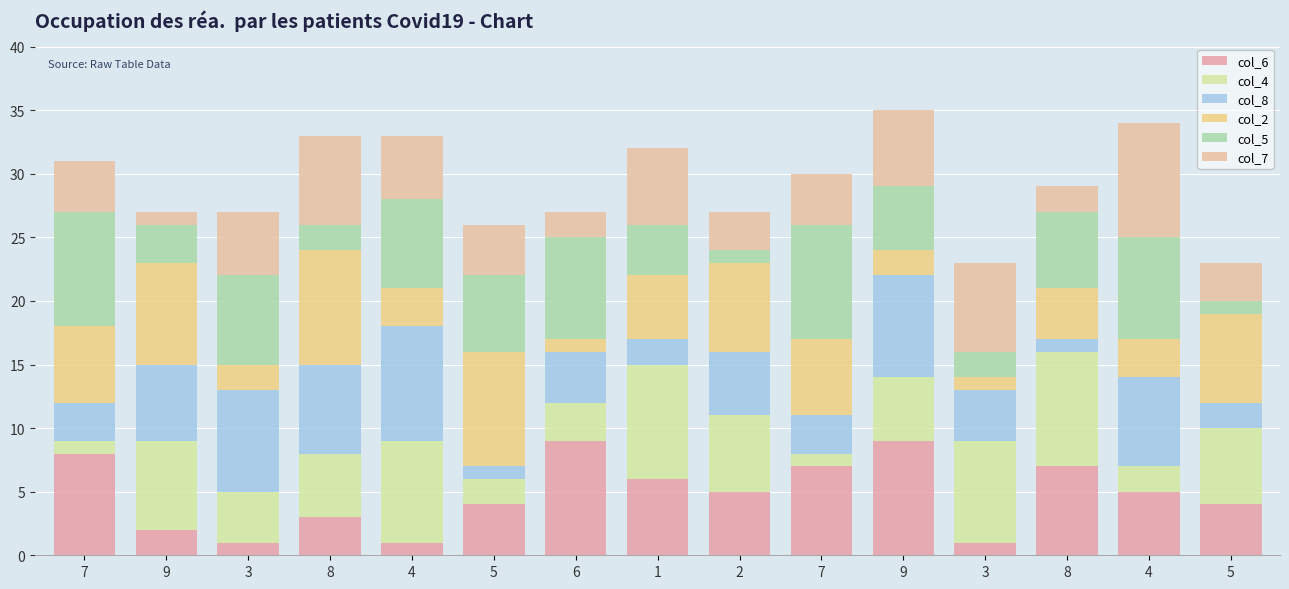

How many data points in col_6 are less than 5?

7